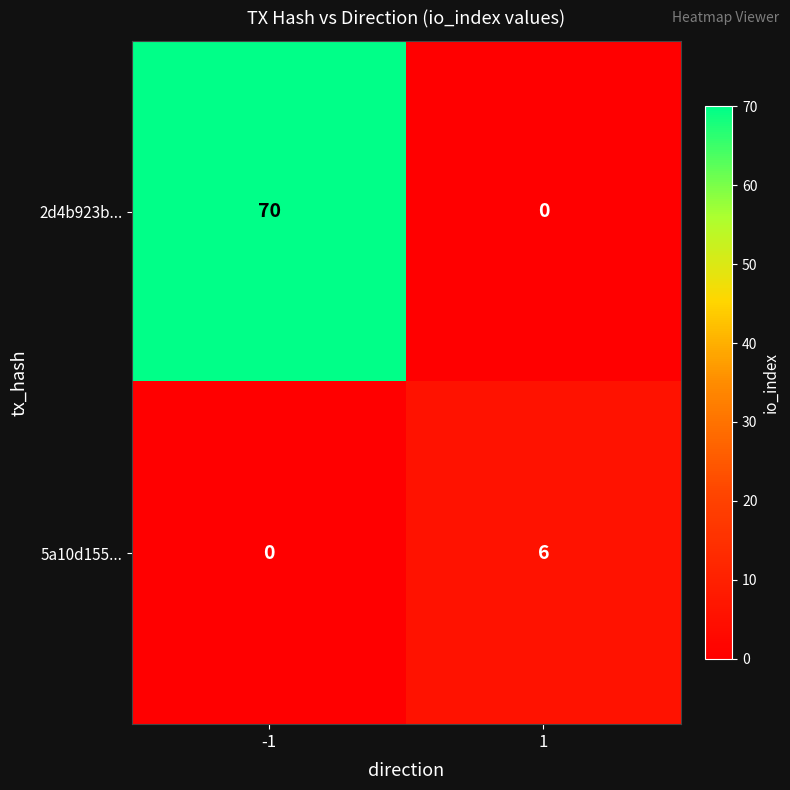

What is the maximum value shown in the chart?

70